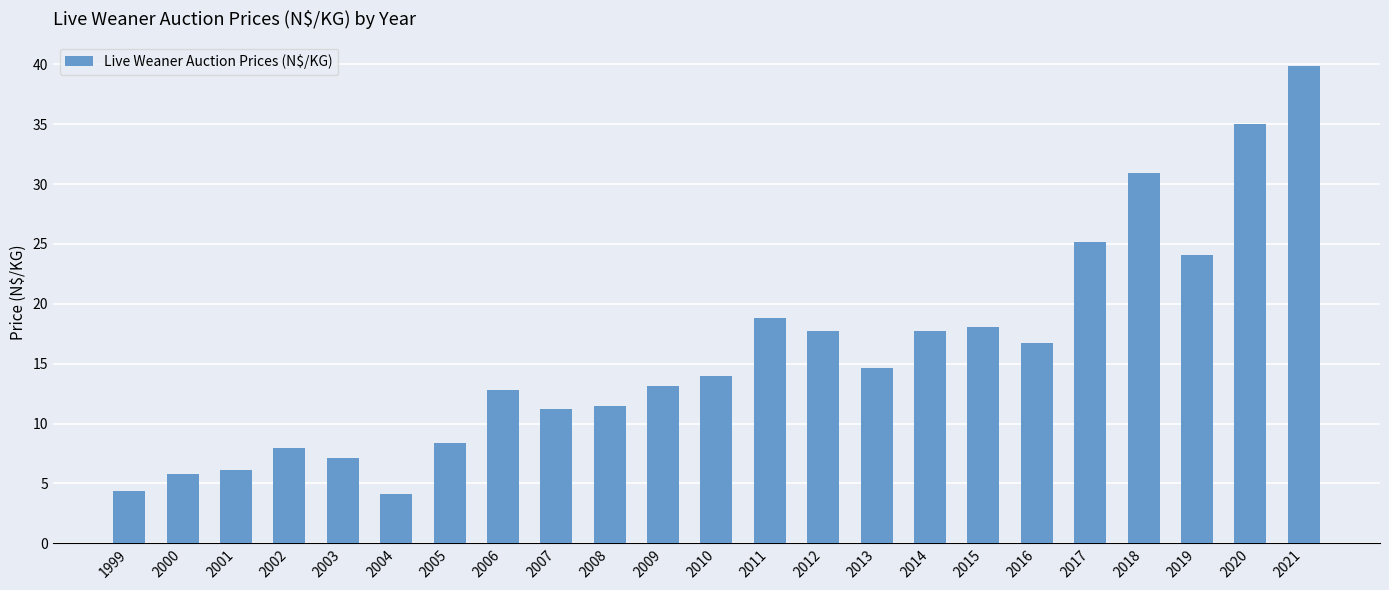

What is the minimum value shown in the chart?

4.1